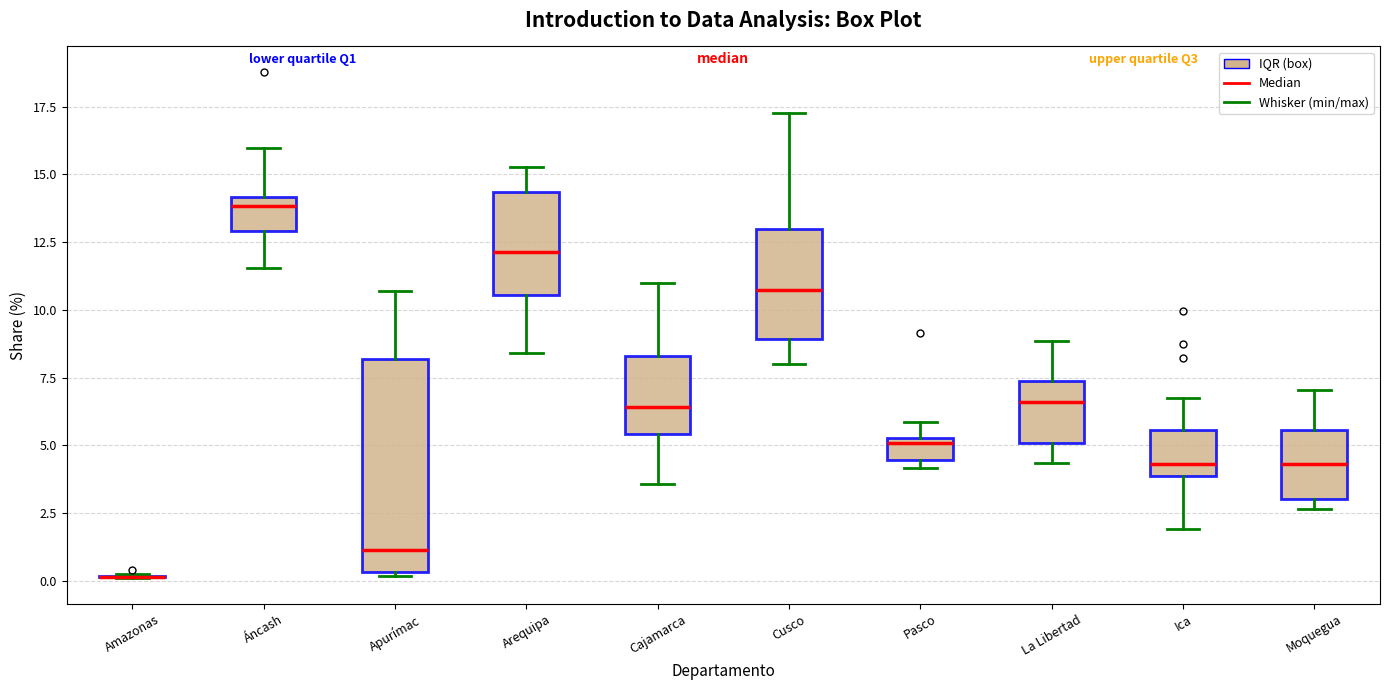

Reading left to right, transcribe this box plot: for each box, give where its median line is, the range the box spans, and where its two whiskers end, as read against the y-axis. The values are not printed on the chart, so give them approximately, as read against the axis.

Amazonas: box collapsed to a line at 0.0, whiskers 0.0 to 0.5
Áncash: median 14.0 (just below the box's upper edge), box 13.0 to 14.0, whiskers 11.5 to 16.0
Apurímac: median 1.0, box 0.5 to 8.0, whiskers 0.0 to 10.5
Arequipa: median 12.0, box 10.5 to 14.5, whiskers 8.5 to 15.5
Cajamarca: median 6.5, box 5.5 to 8.5, whiskers 3.5 to 11.0
Cusco: median 10.5, box 9.0 to 13.0, whiskers 8.0 to 17.5
Pasco: median 5.0, box 4.5 to 5.5, whiskers 4.0 to 6.0
La Libertad: median 6.5, box 5.0 to 7.5, whiskers 4.5 to 9.0
Ica: median 4.5, box 4.0 to 5.5, whiskers 2.0 to 7.0
Moquegua: median 4.5, box 3.0 to 5.5, whiskers 2.5 to 7.0